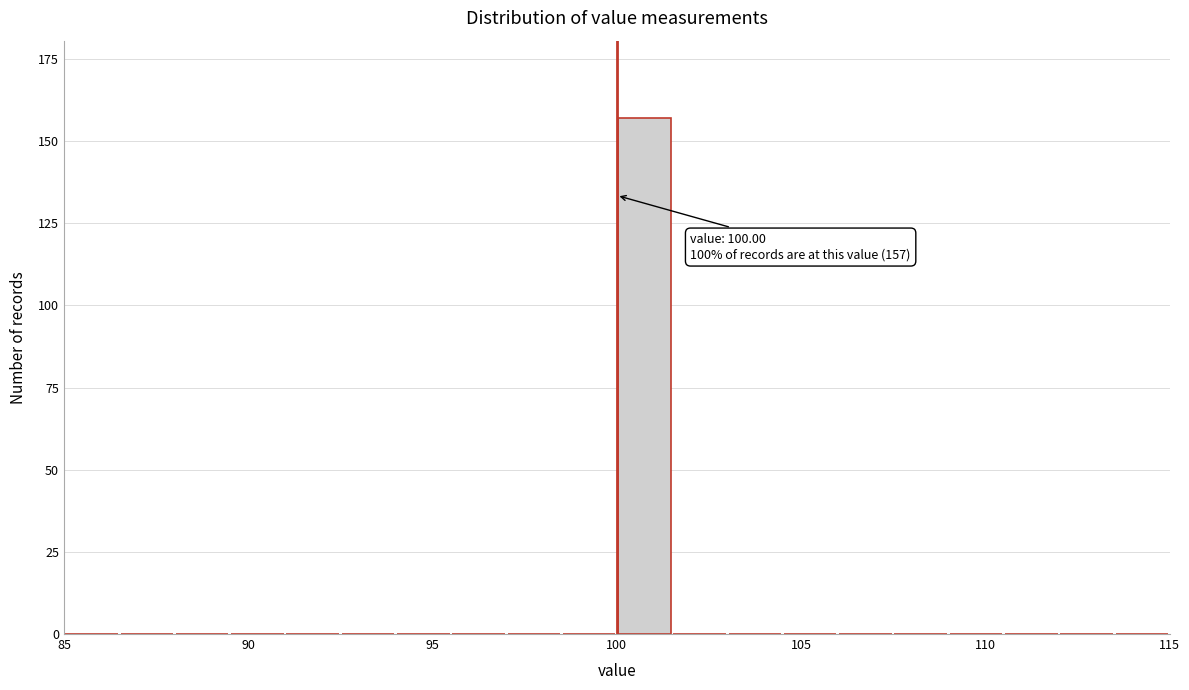

Around what value on the x-axis is the tallest bar? Give the approximate position of its centre, as read against the axis.

101.0